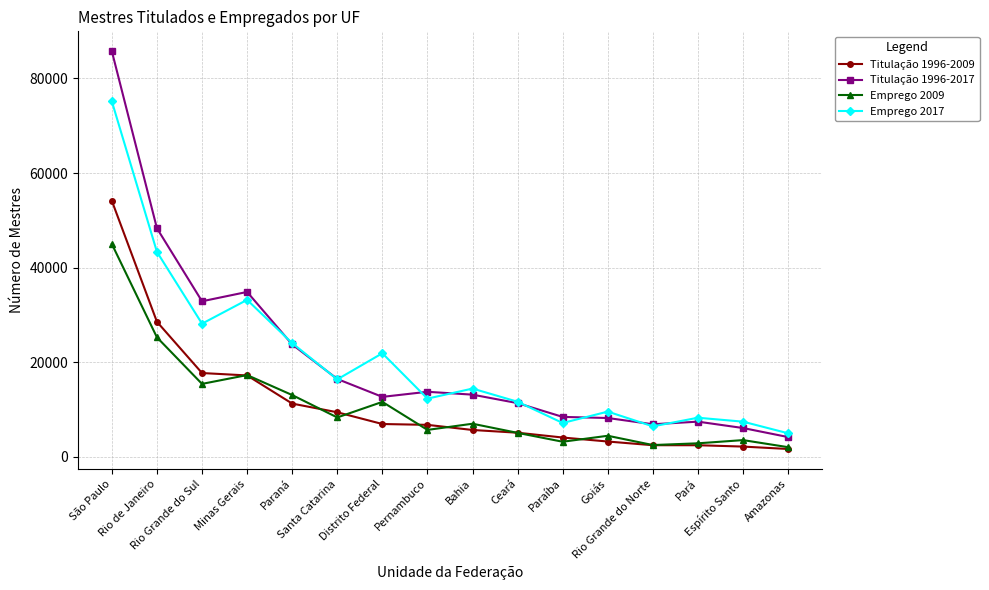

Rank the series by their maximum value, from lowest to highest.

Emprego 2009, Titulação 1996-2009, Emprego 2017, Titulação 1996-2017